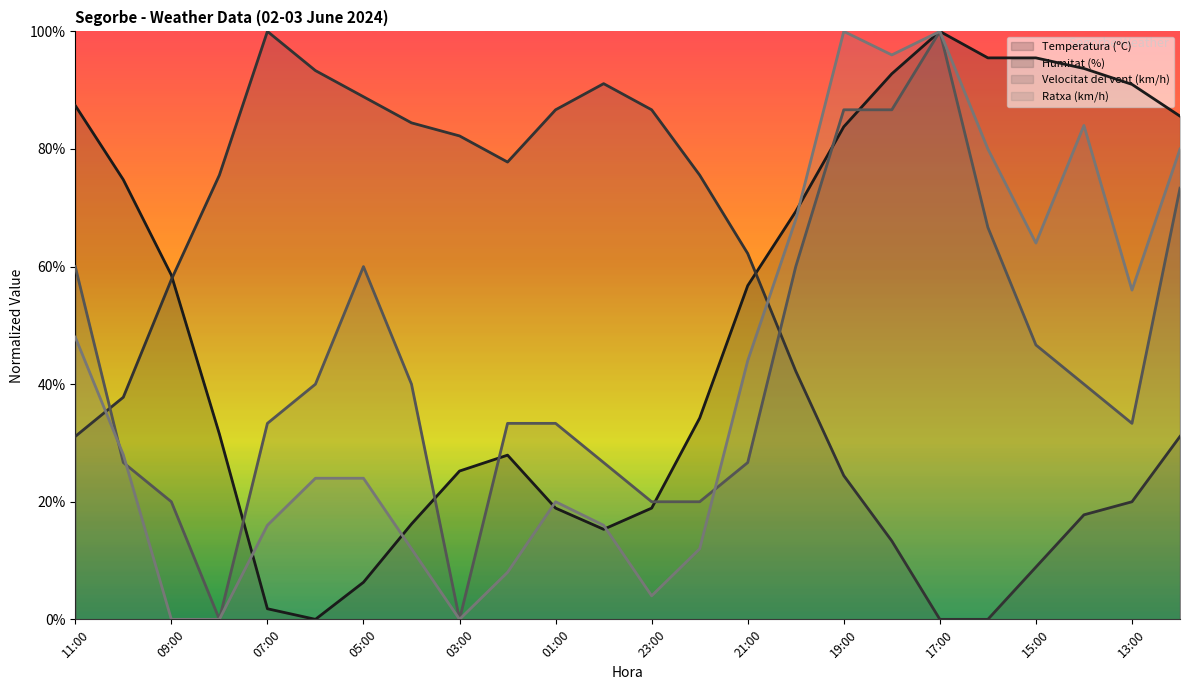

Where is Ratxa (km/h) nearest to the value 50?

11:00